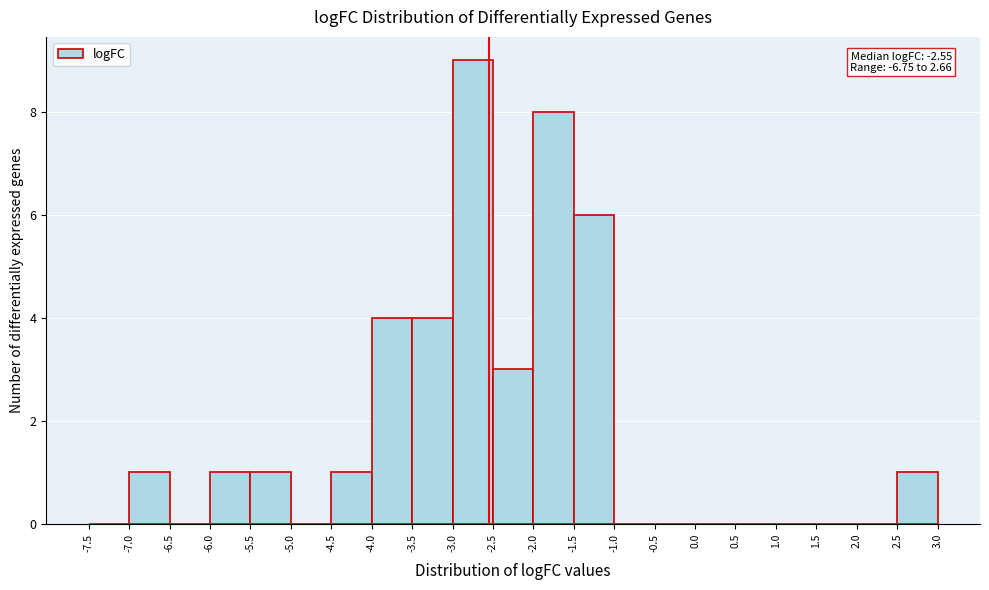

Over which range of the x-axis is the bar tallest?

-3.0 to -2.5